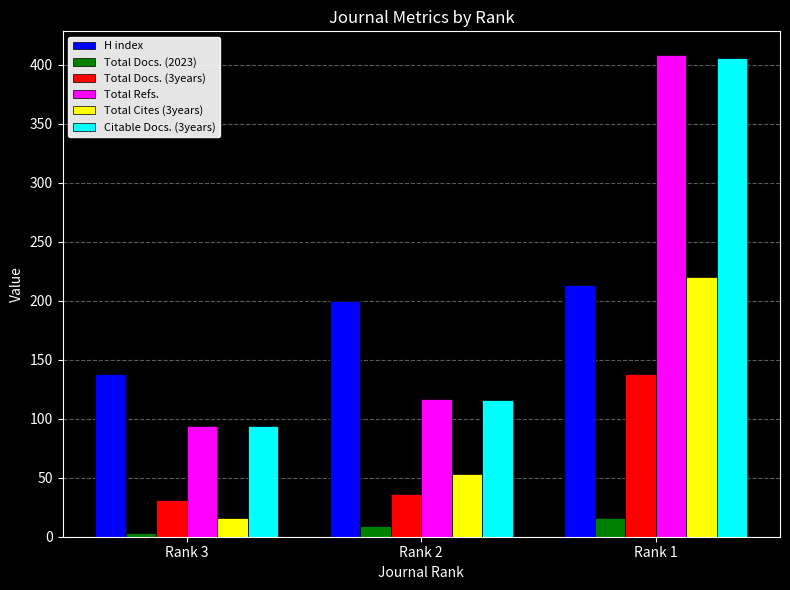

List the labels in order of Total Docs. (2023) value, smallest first.

Rank 3, Rank 2, Rank 1